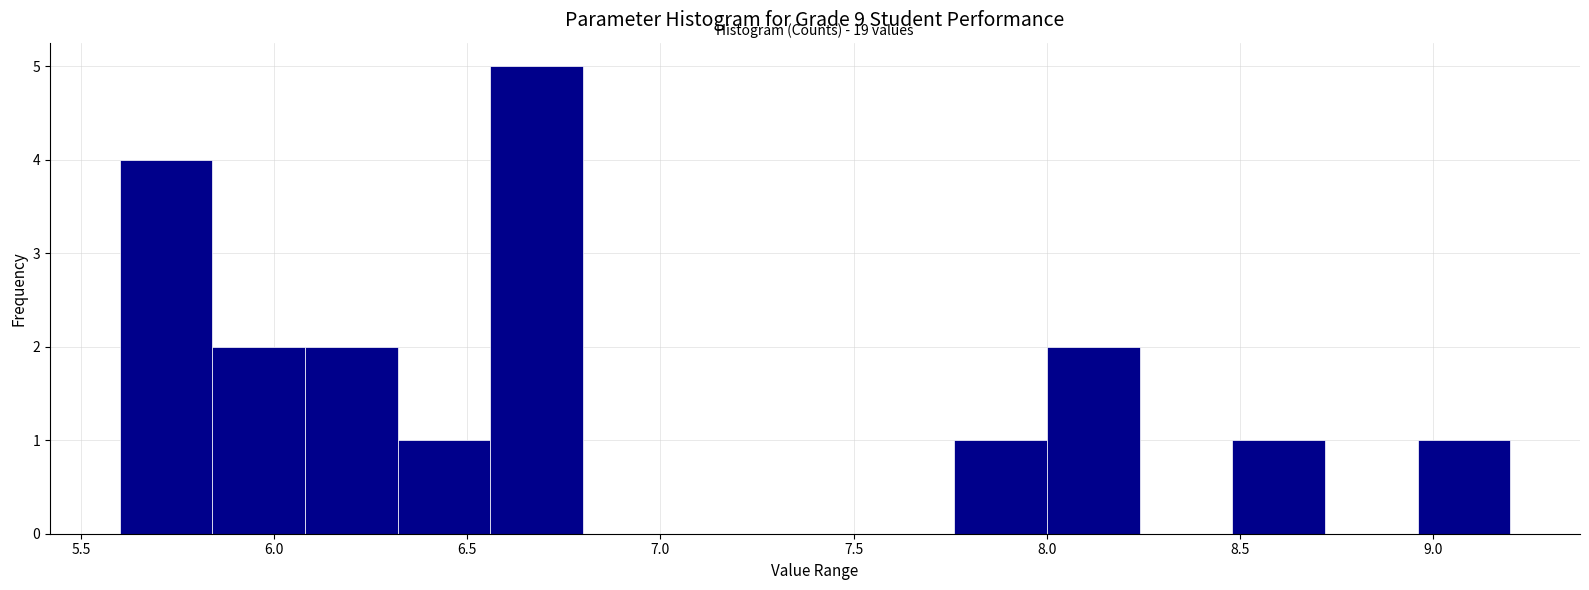

Over which range of the x-axis is the bar tallest?

6.56 to 6.80